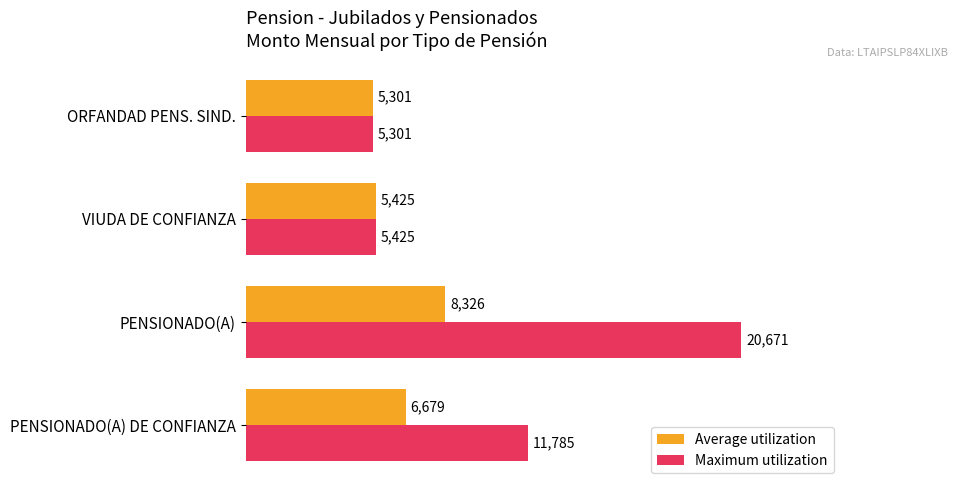

List the series in order of their peak value, highest first.

Maximum utilization, Average utilization